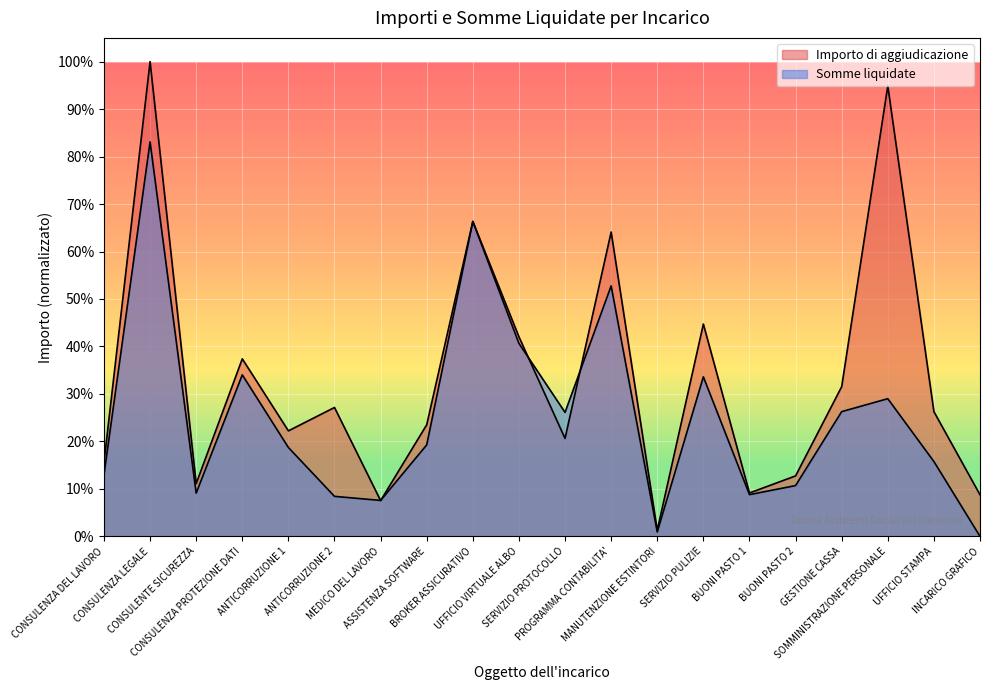

What is the difference between the maximum and minimum values in the Importo di aggiudicazione series?

1.0